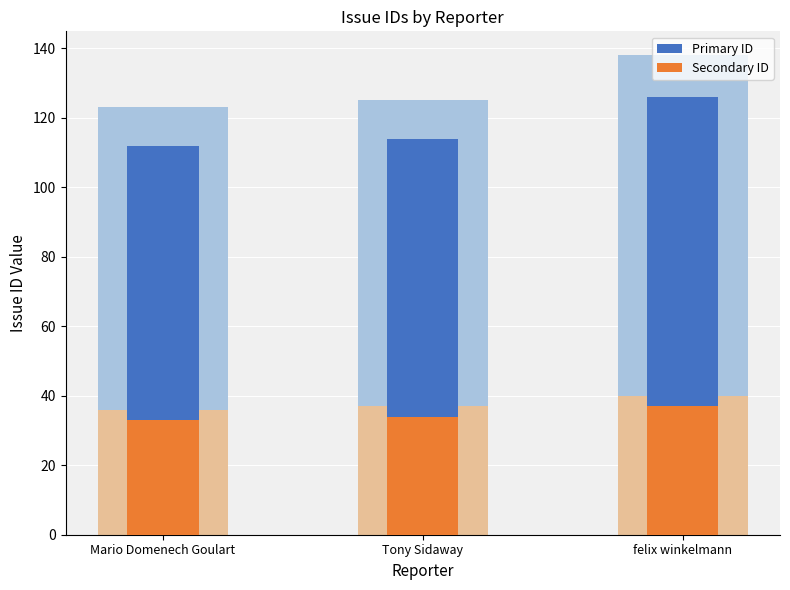

What is the label of the 2nd bar from the right?

Tony Sidaway